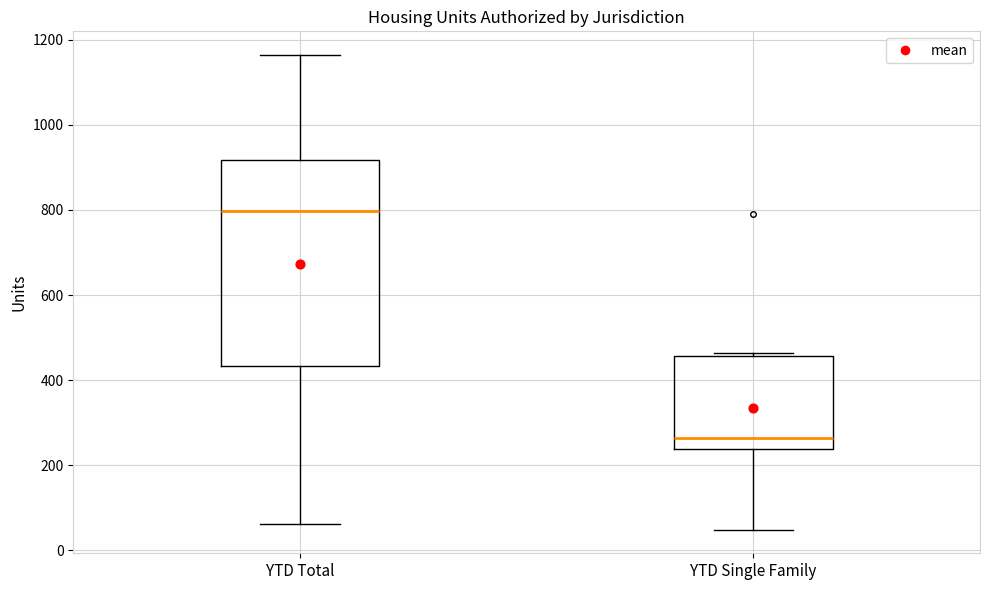

Which box's median line is the highest?

YTD Total